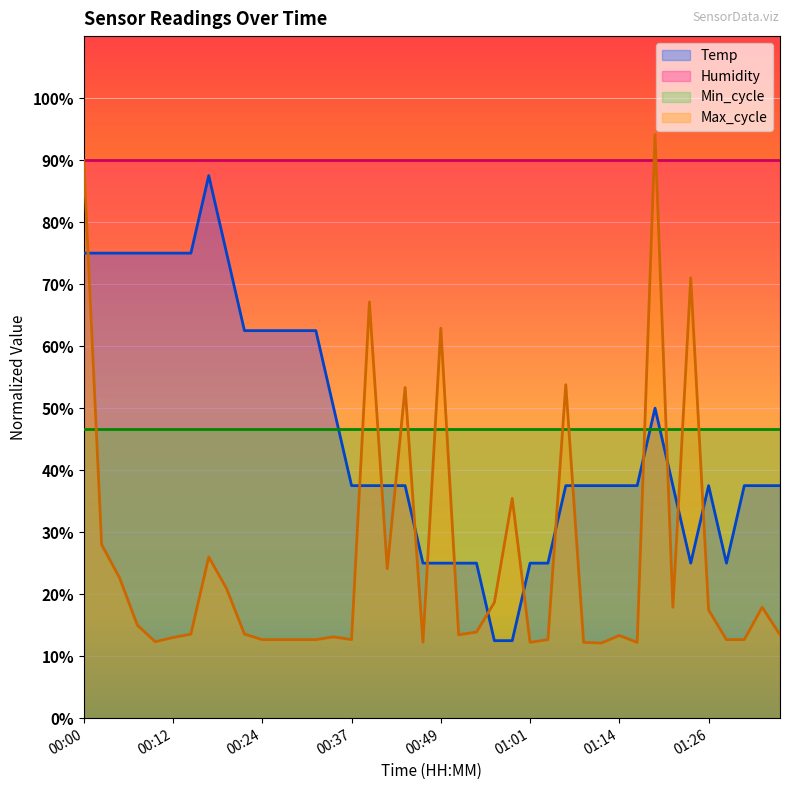

How many lines are shown in the chart?

4